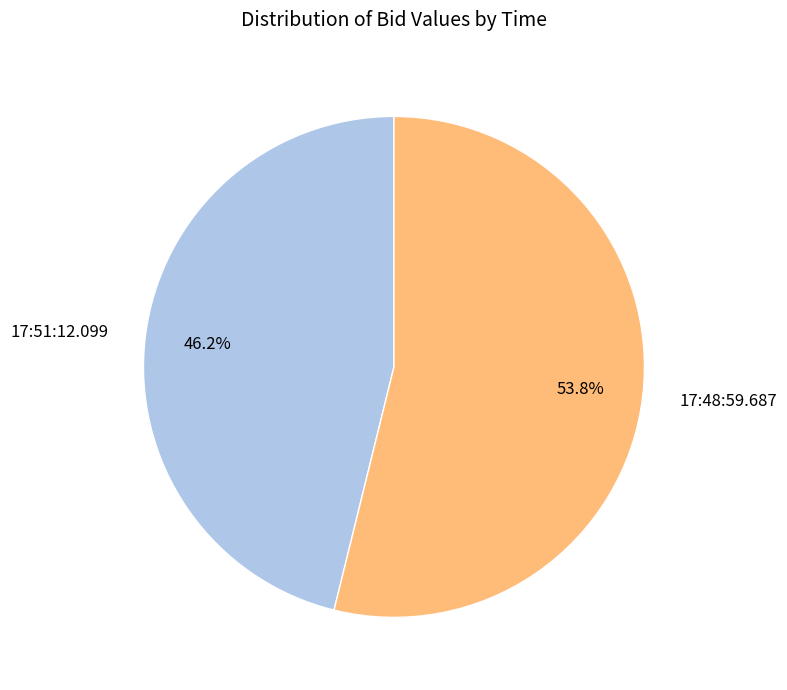

To the nearest percent, what is the combined percentage of 17:48:59.687 and 17:51:12.099?

100%